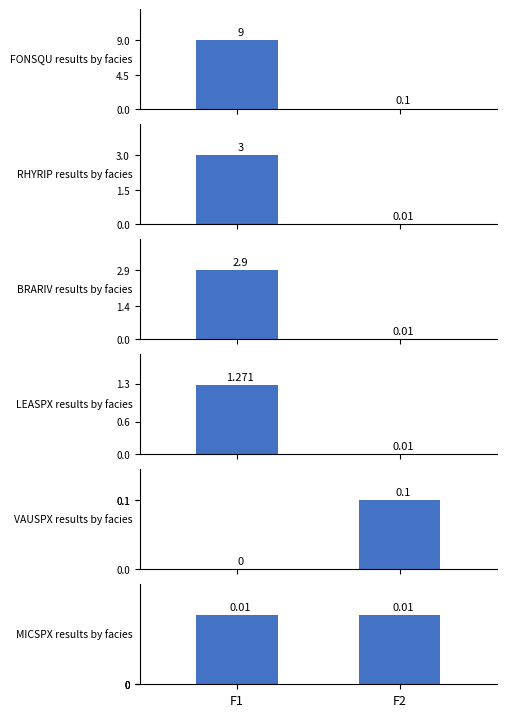

How many distinct data groups are displayed?

6